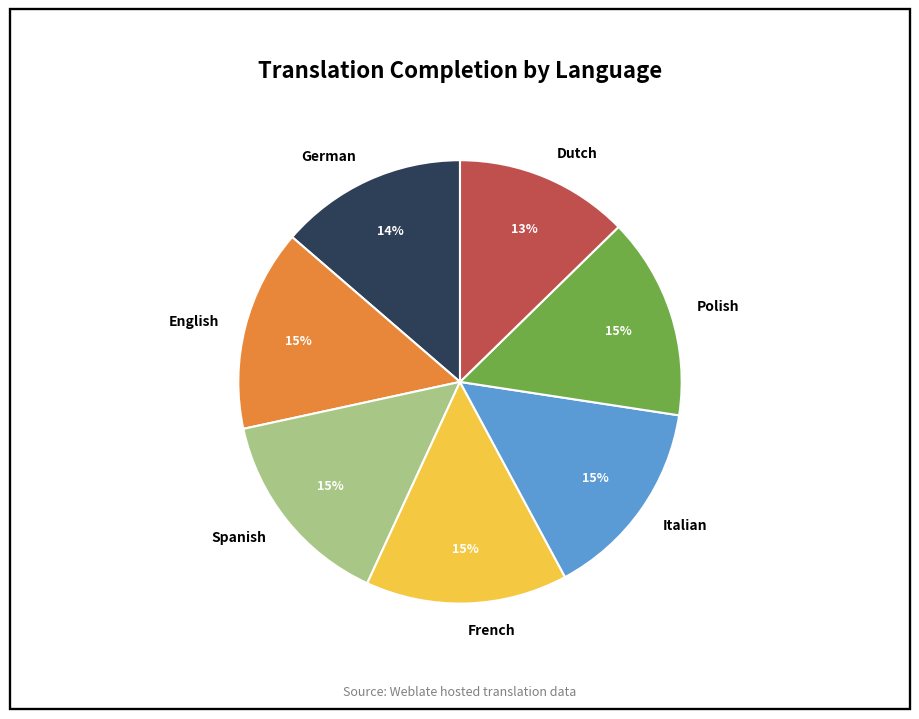

Count the number of slices in the pie.

7